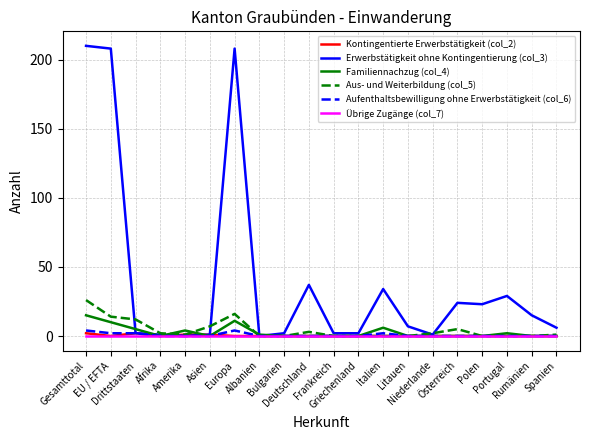

Which series has the largest total across all categories?

Erwerbstätigkeit ohne Kontingentierung (col_3)